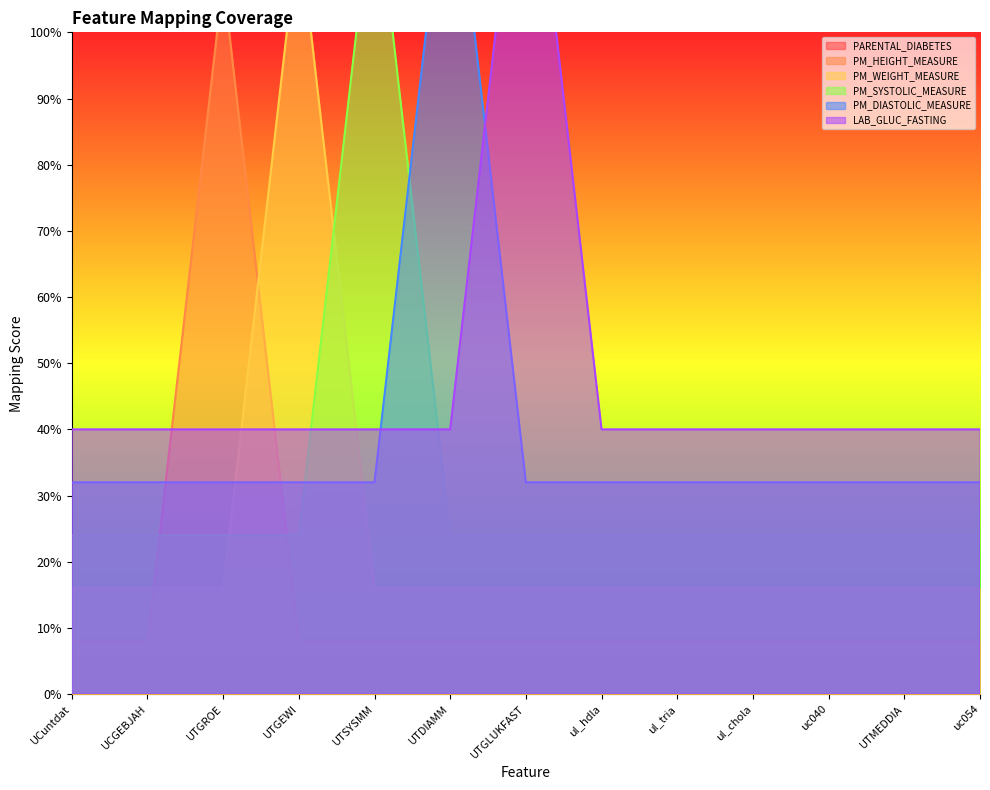

Between UTGEWI and UCuntdat, which is larger?

UTGEWI